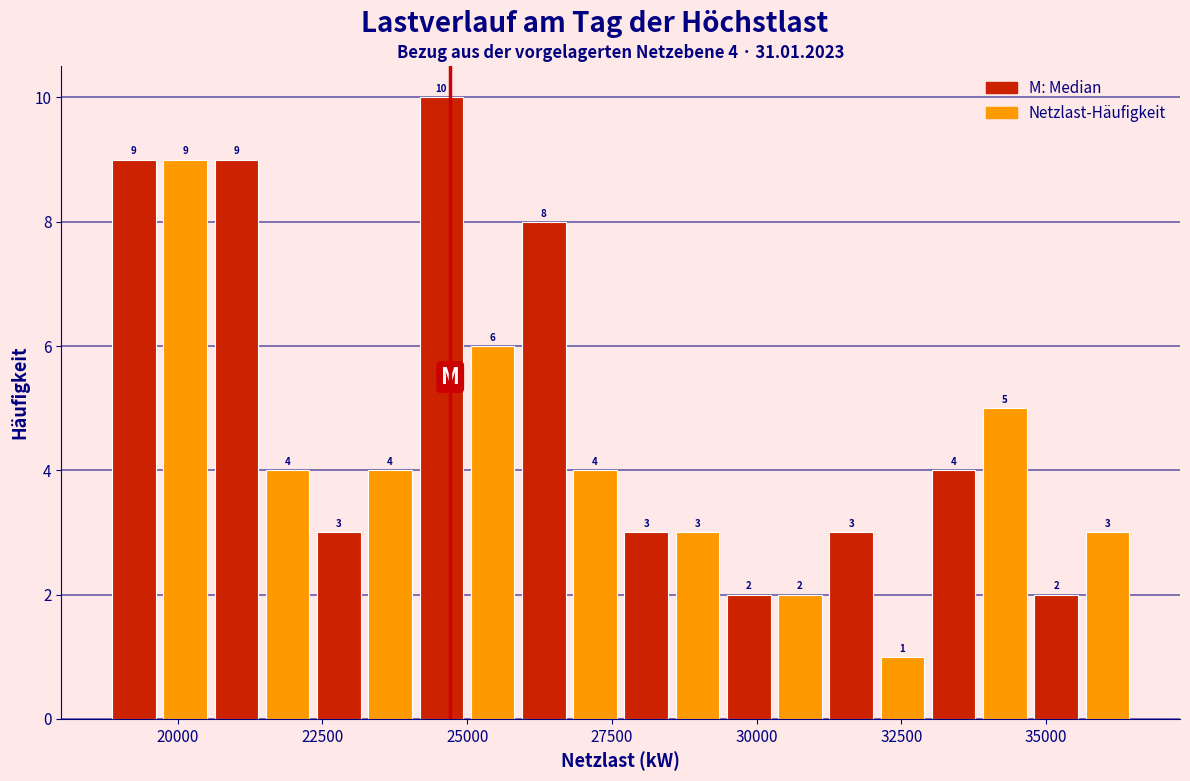

Read against the x-axis, roughly where is the centre of the tallest bar?

24500